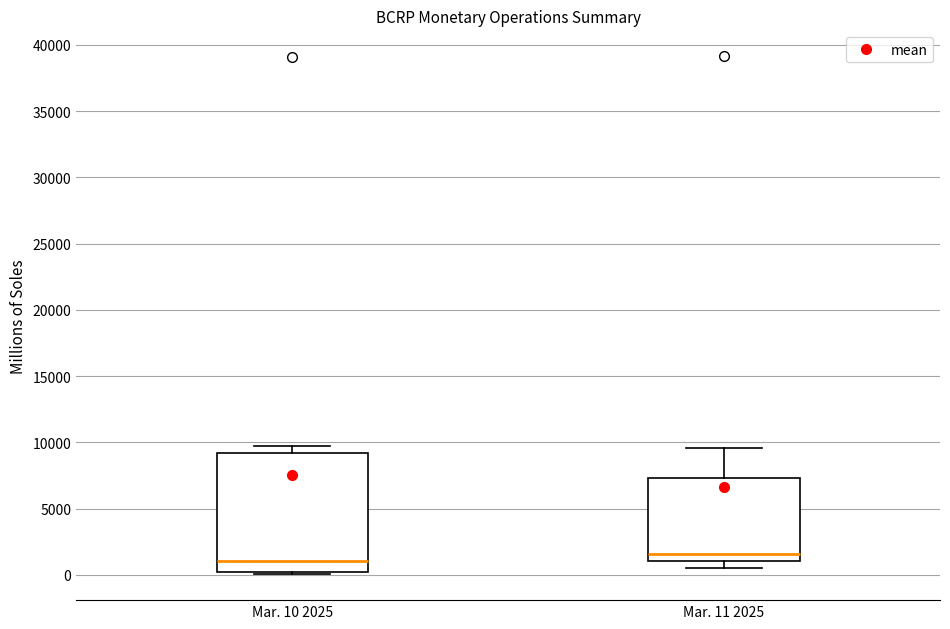

Reading left to right, read every box against the y-axis: the position of its median line, the range the box covers, and the ends of its whiskers. The values are not printed on the chart, so give them approximately, as read against the axis.

Mar. 10 2025: median 1000, box 0 to 9000, whiskers 0 to 9500
Mar. 11 2025: median 1500, box 1000 to 7500, whiskers 500 to 9500